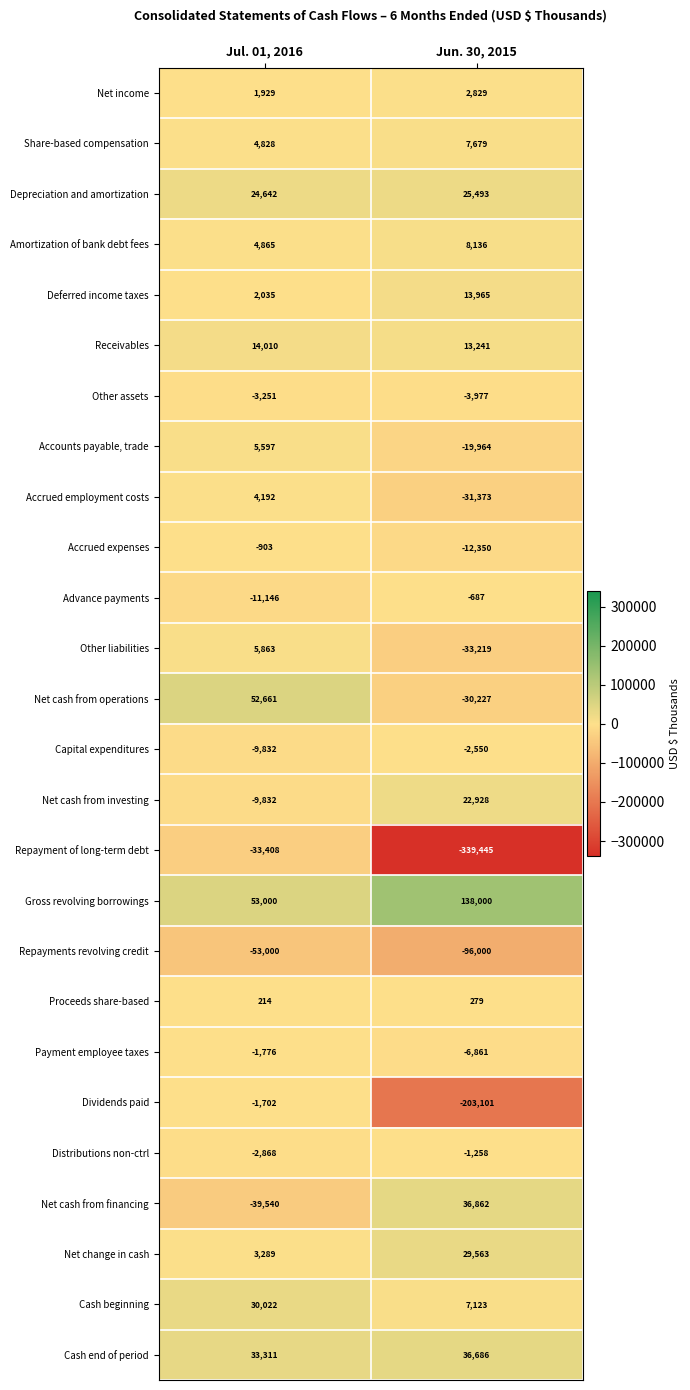

Rank the series by their maximum value, from lowest to highest.

Repayments revolving credit, Repayment of long-term debt, Other assets, Capital expenditures, Payment employee taxes, Dividends paid, Distributions non-ctrl, Accrued expenses, Advance payments, Proceeds share-based, Net income, Accrued employment costs, Accounts payable, trade, Other liabilities, Share-based compensation, Amortization of bank debt fees, Deferred income taxes, Receivables, Net cash from investing, Depreciation and amortization, Net change in cash, Cash beginning, Cash end of period, Net cash from financing, Net cash from operations, Gross revolving borrowings